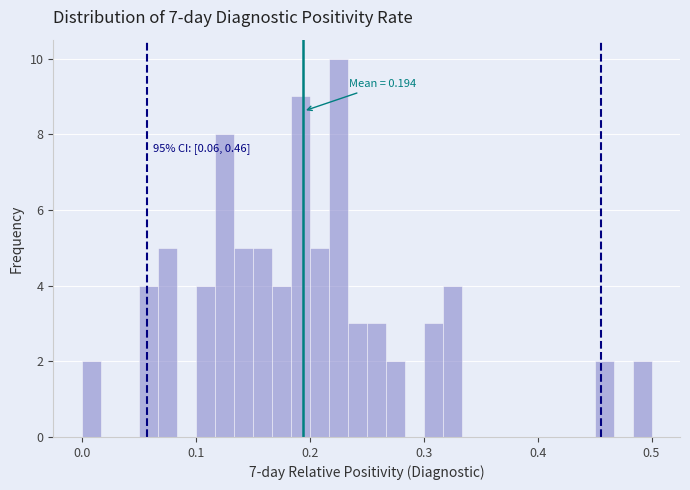

Read against the x-axis, roughly where is the centre of the tallest bar?

0.23